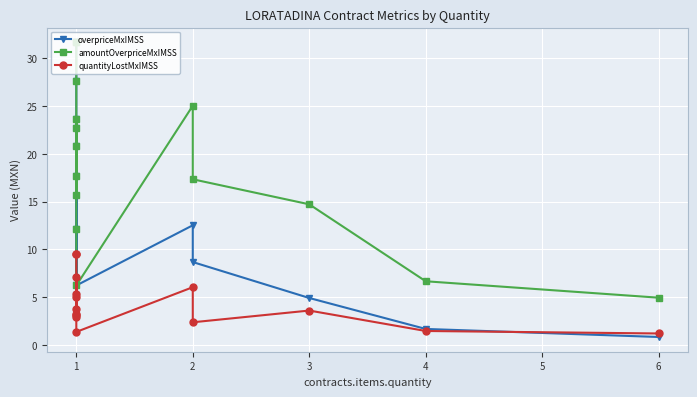

What are all the series names shown in the legend?

overpriceMxIMSS, amountOverpriceMxIMSS, quantityLostMxIMSS